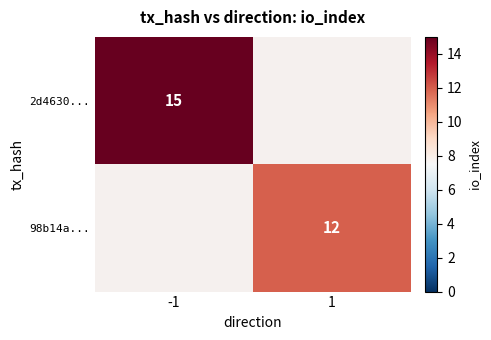

At which category does the chart reach its peak across all series?

-1